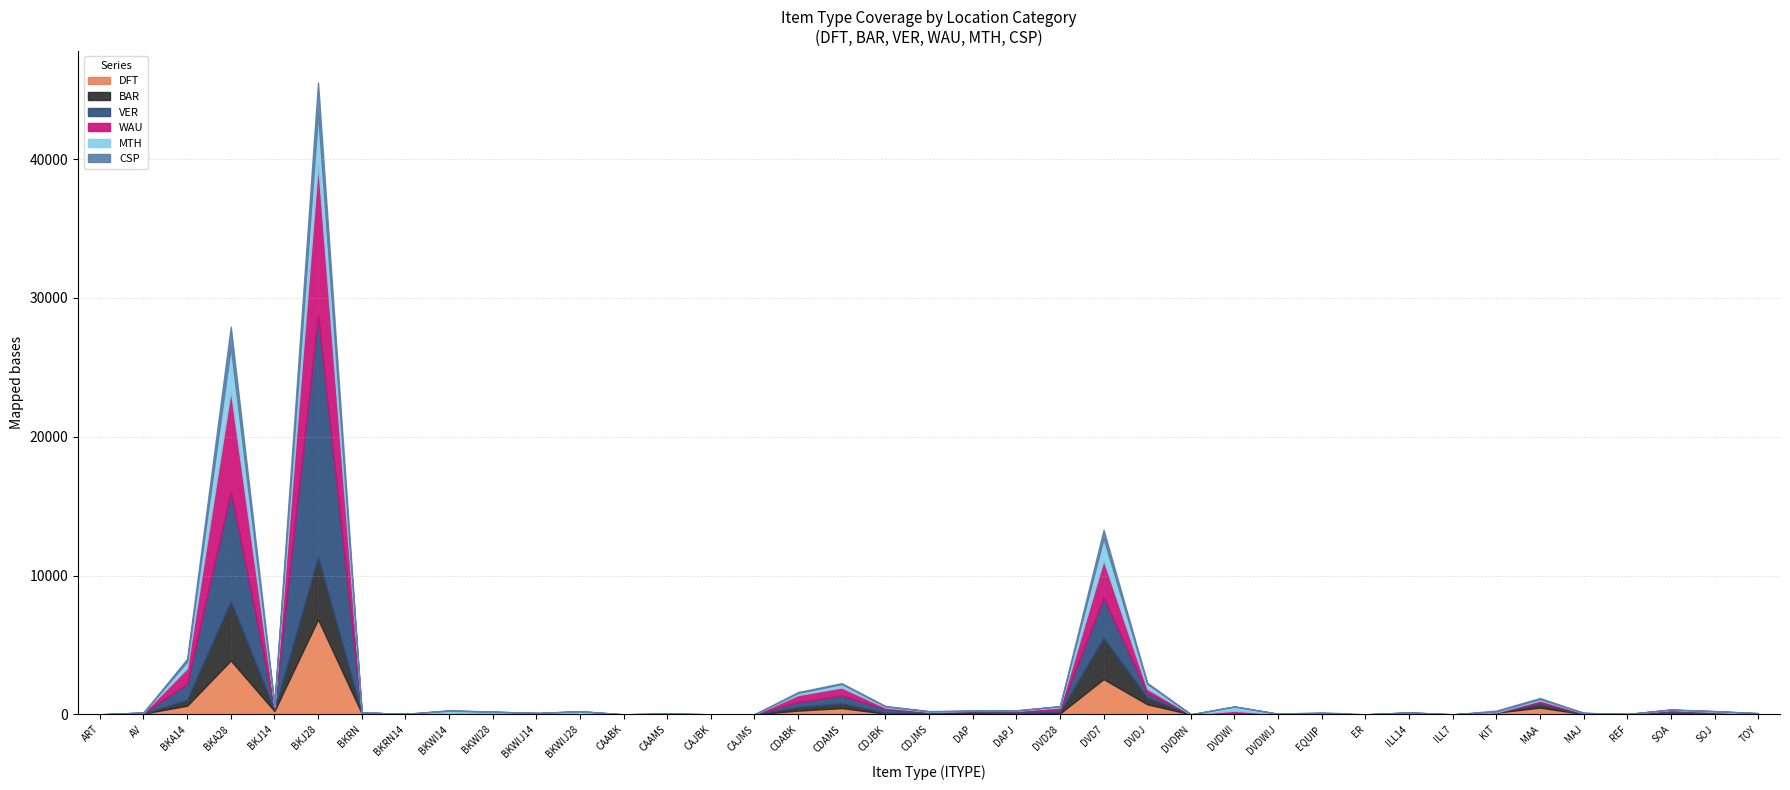

At which category is the sum across all series the highest?

BKJ28